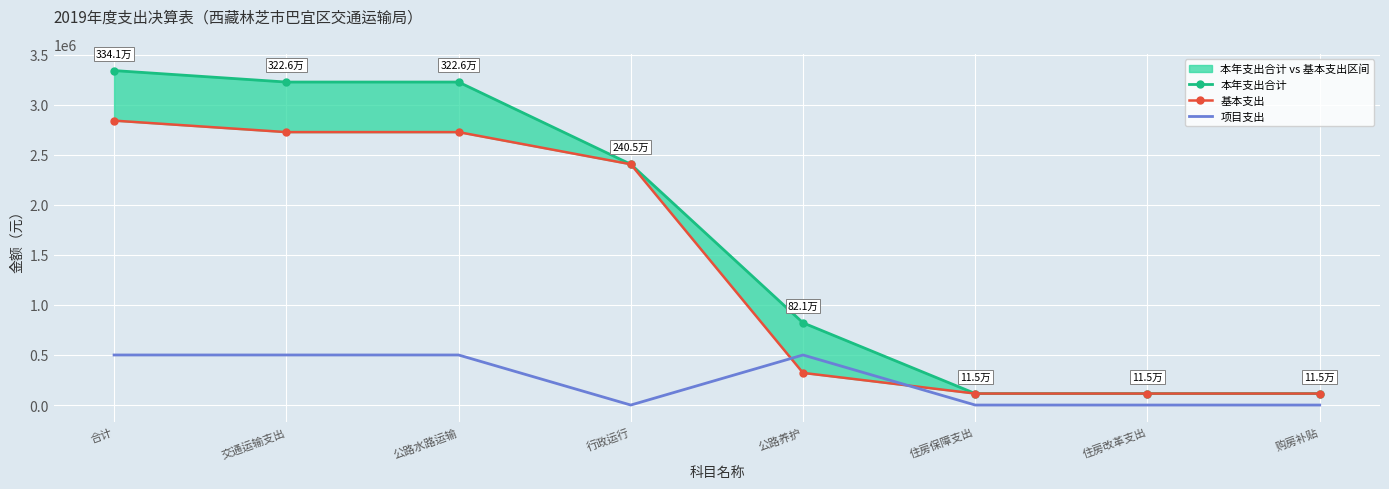

Which category has the highest value in the 本年支出合计 series?

合计